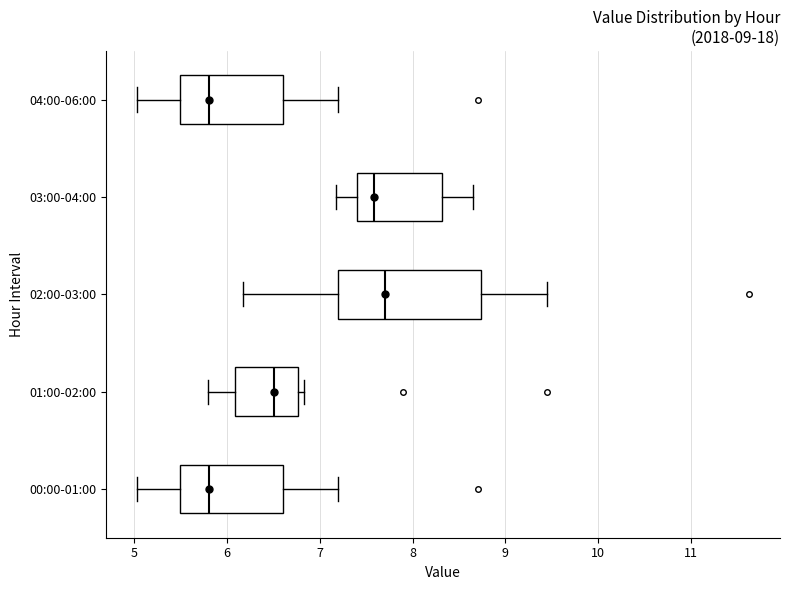

Which box's median line is the furthest to the right?

02:00-03:00